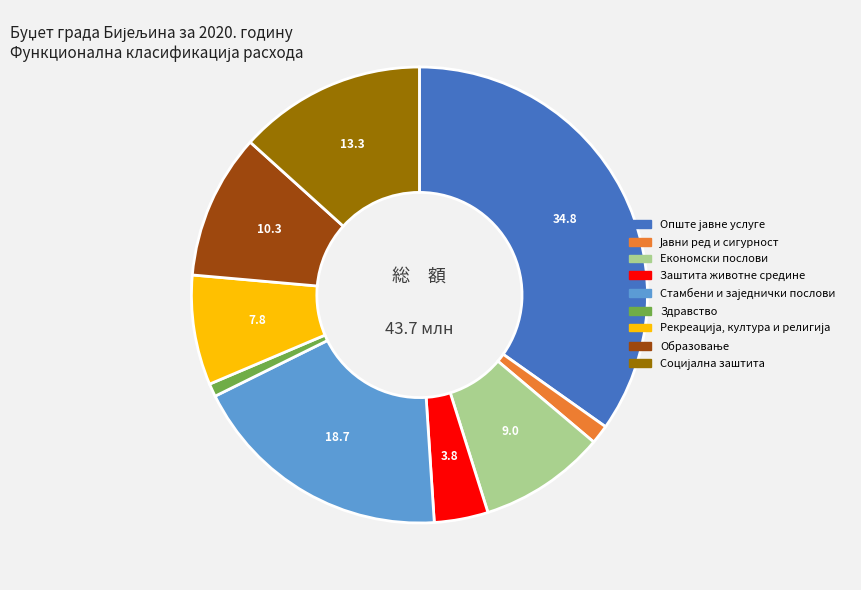

How many slices are in this pie chart?

9